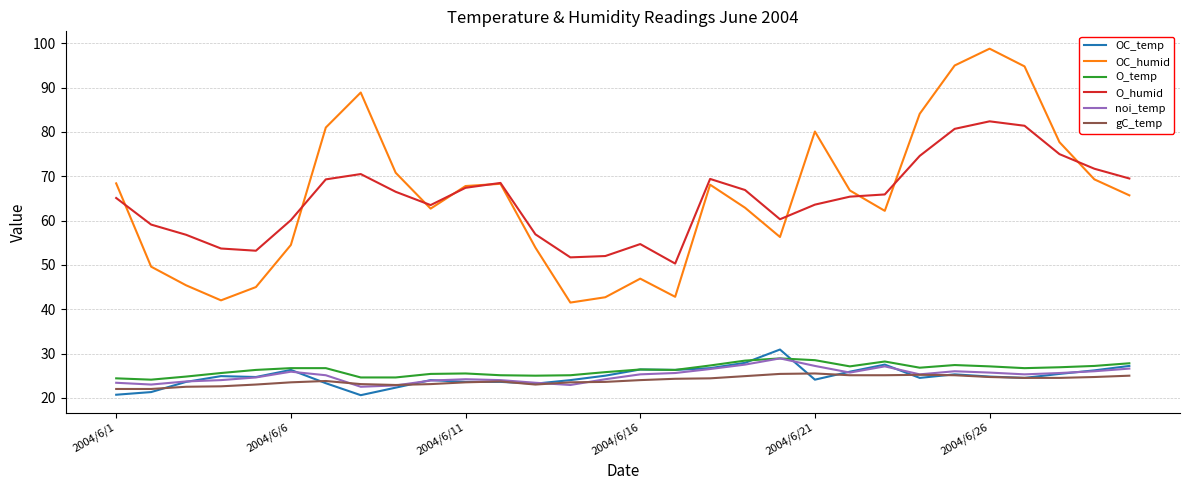

Which series has the widest spread of values?

OC_humid